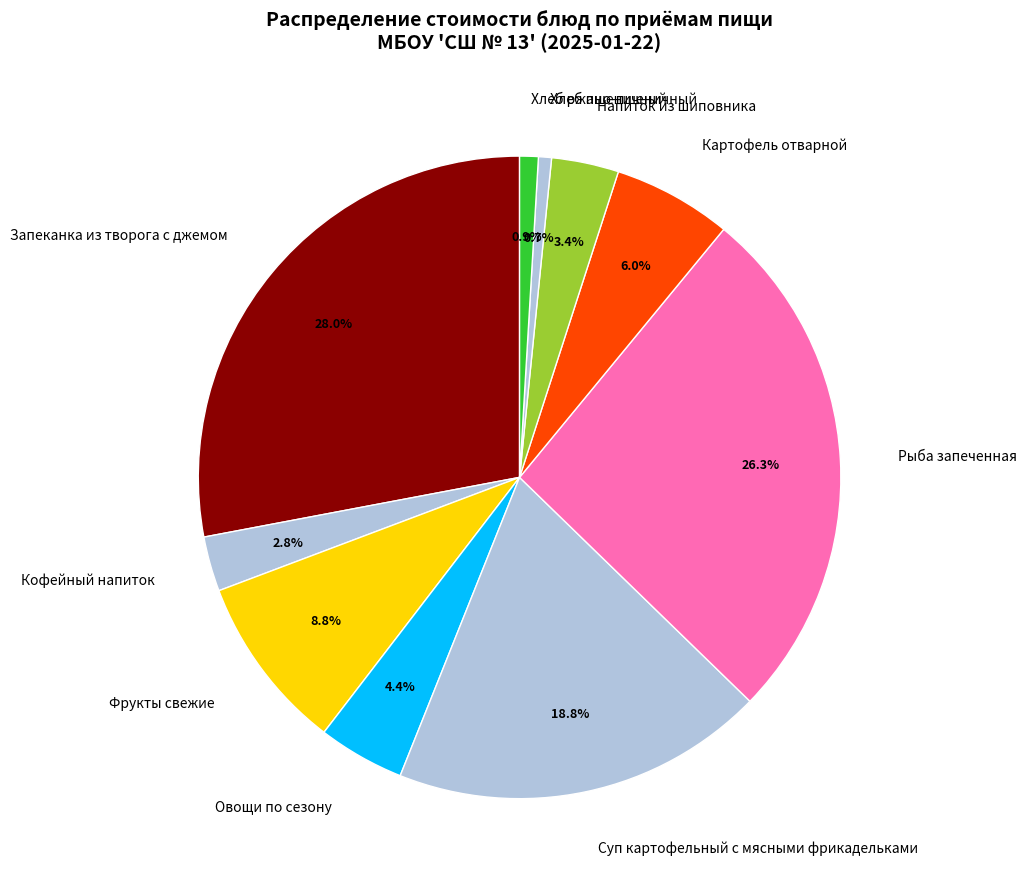

Which slice is the largest?

Запеканка из творога с джемом